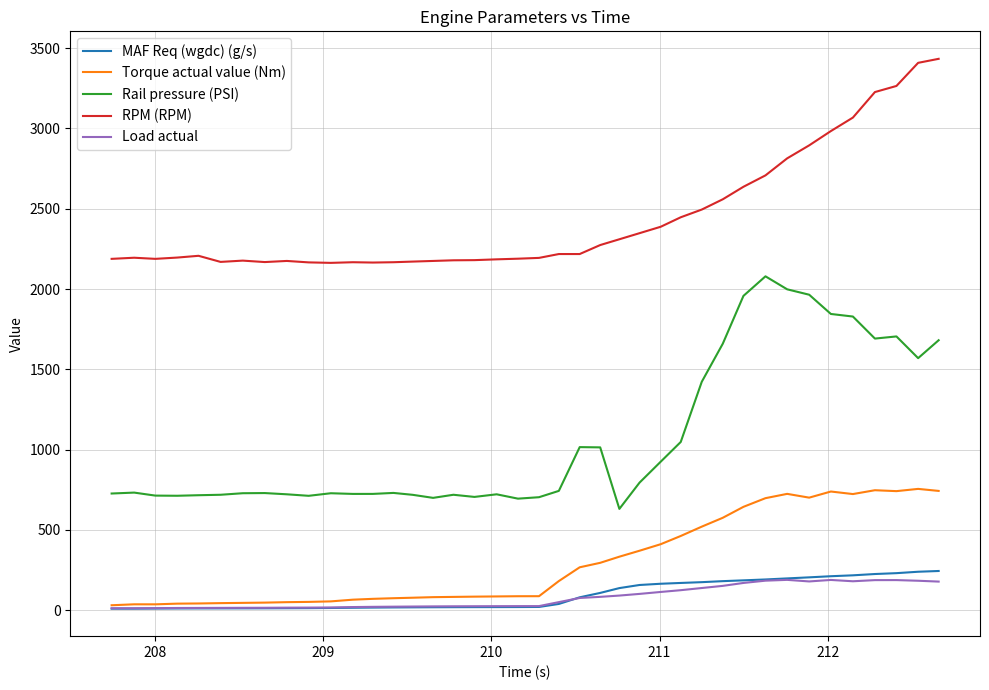

What is the maximum value for Rail pressure (PSI)?

2079.2